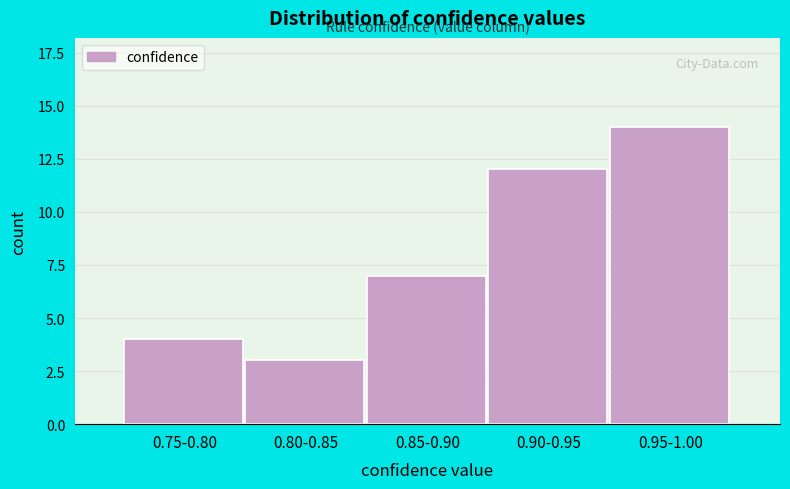

Reading left to right, list all the values displayed in this chart.

4	3	7	12	14